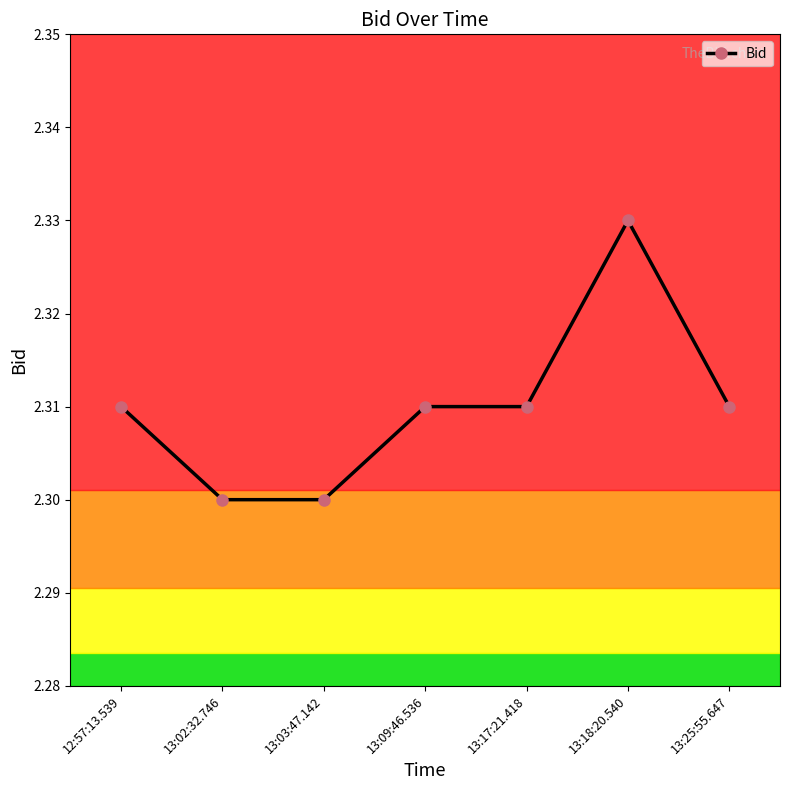

Which label corresponds to the largest value in the chart?

13:18:20.540